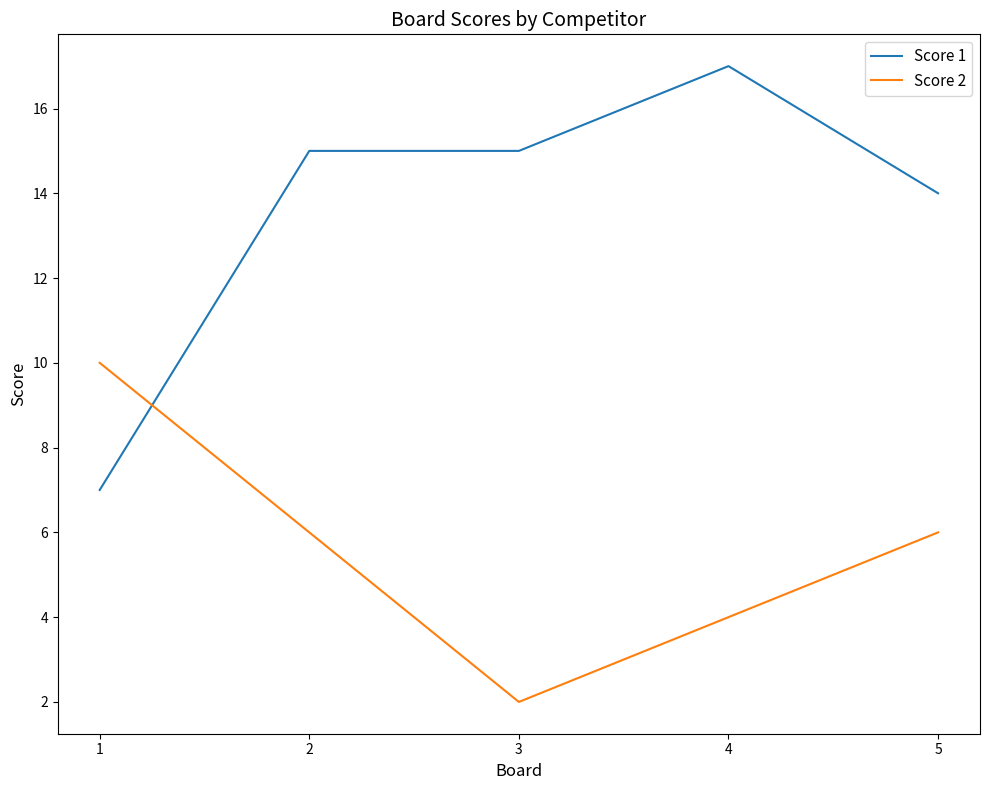

How many intersections are there between Score 2 and Score 1?

1